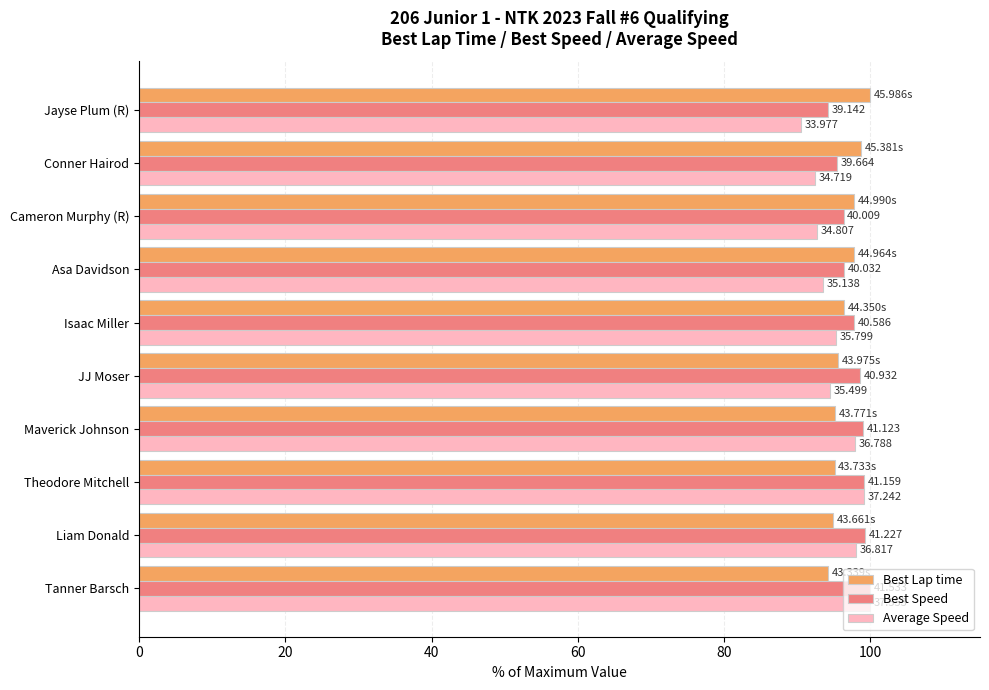

What are all the series names shown in the legend?

Best Lap time, Best Speed, Average Speed